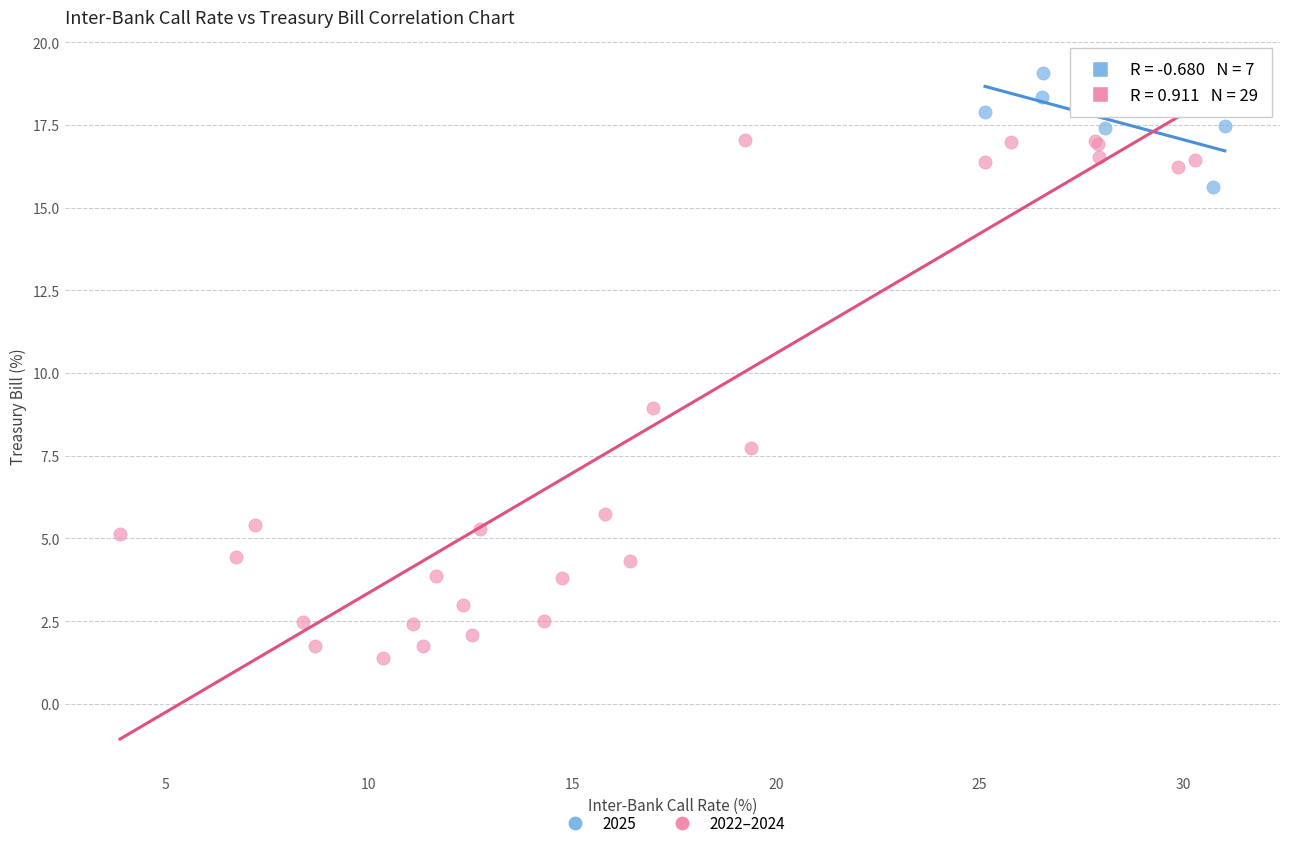

Which series has the largest Y range (max minus min)?

2022–2024